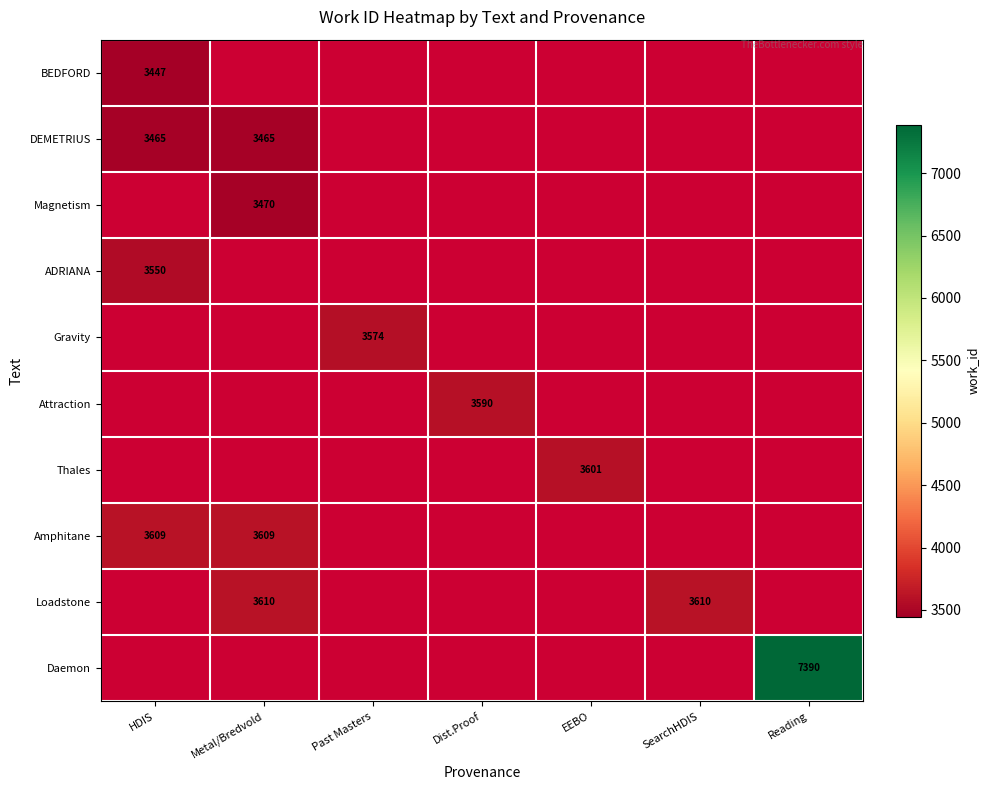

What is the minimum value shown in the chart?

3447.0